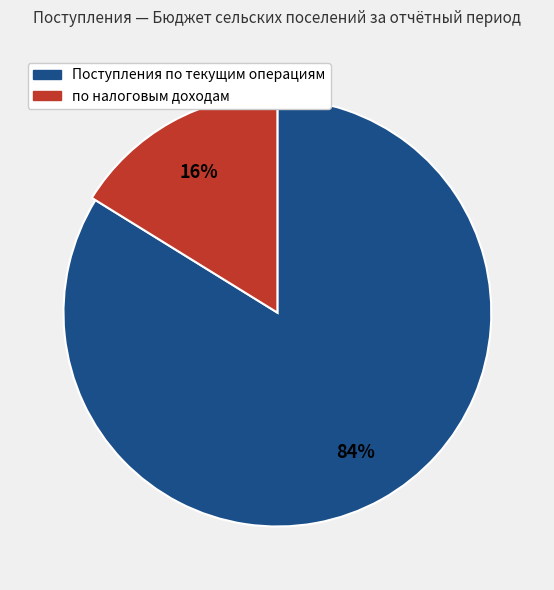

How many slices are in this pie chart?

2